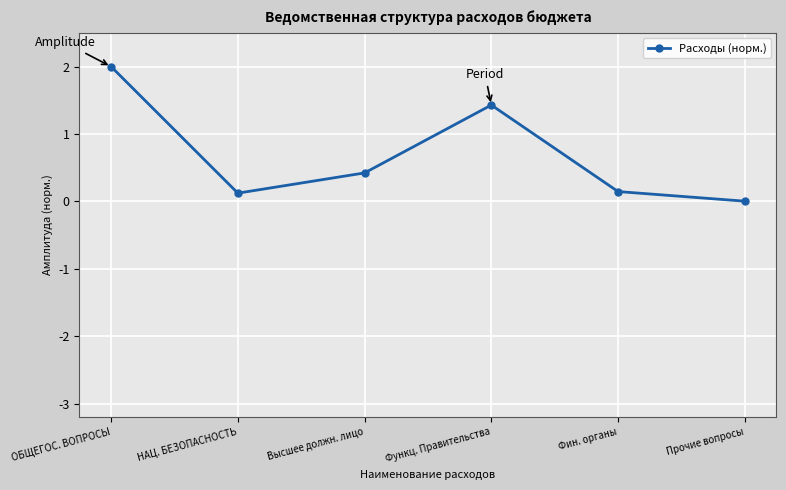

What is the approximate value at Высшее должн. лицо?

0.4